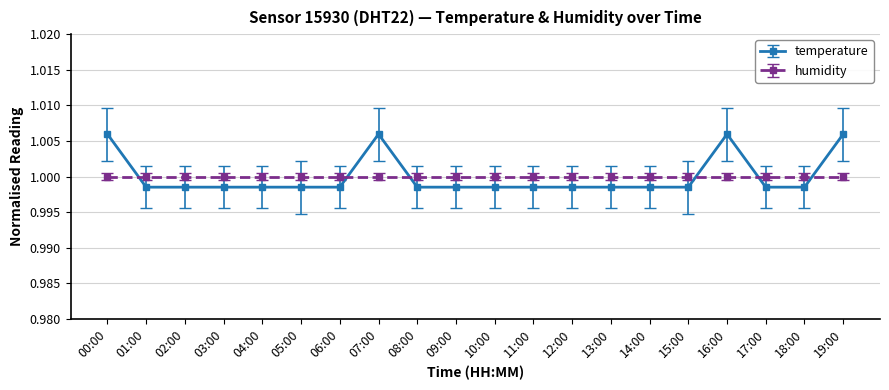

List the series in order of their peak value, highest first.

temperature, humidity